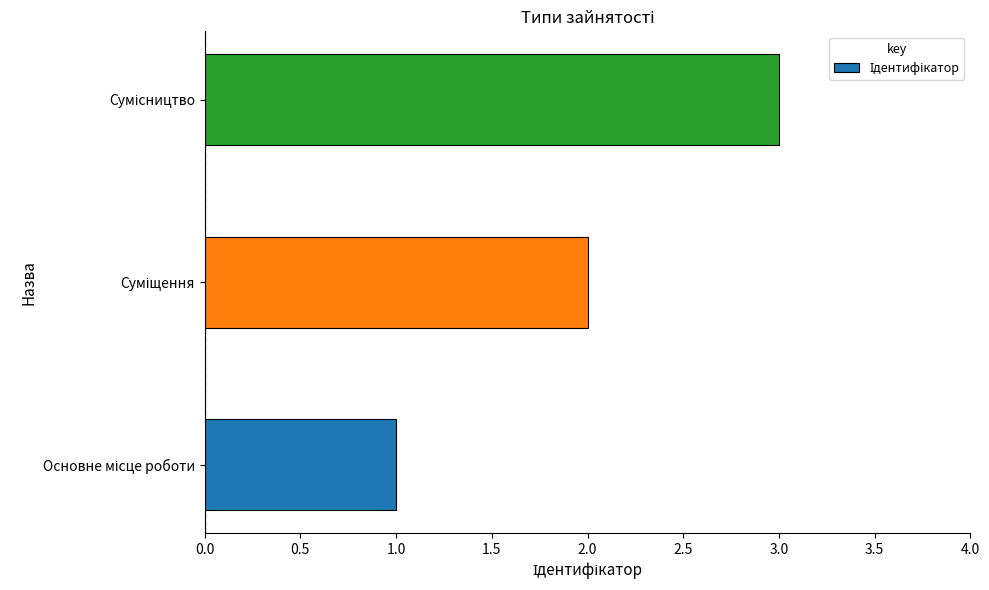

What is the sum of all values?

6